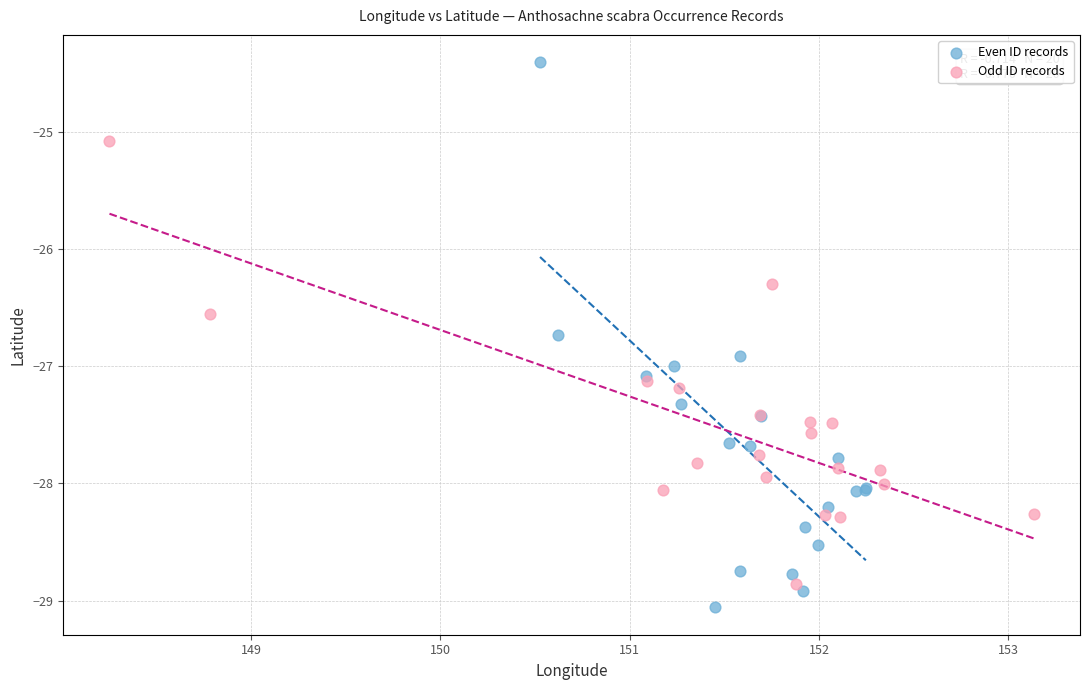

Which series has the largest Y range (max minus min)?

Even ID records